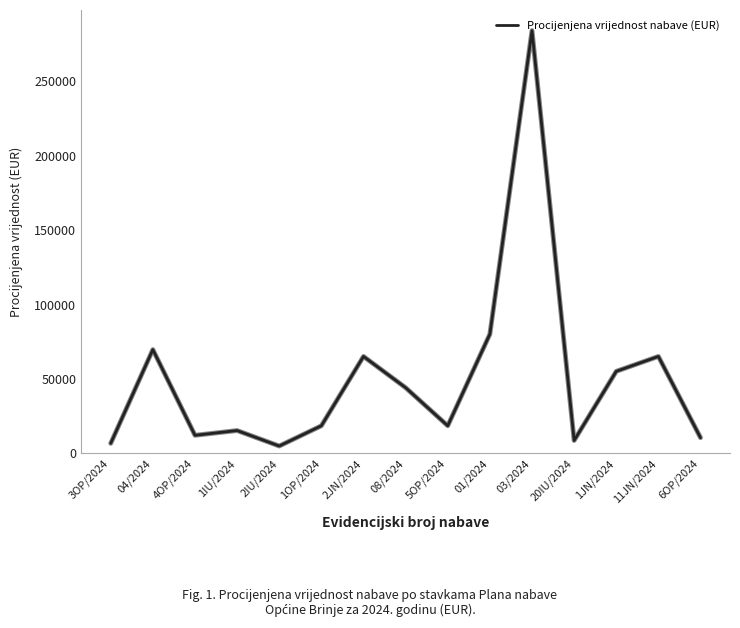

What is the sum of all values?

756900